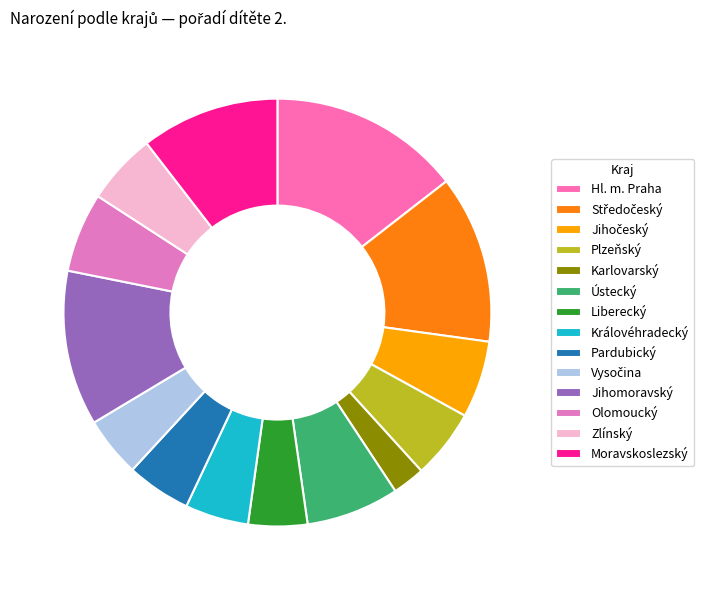

How many segments does this pie chart have?

14